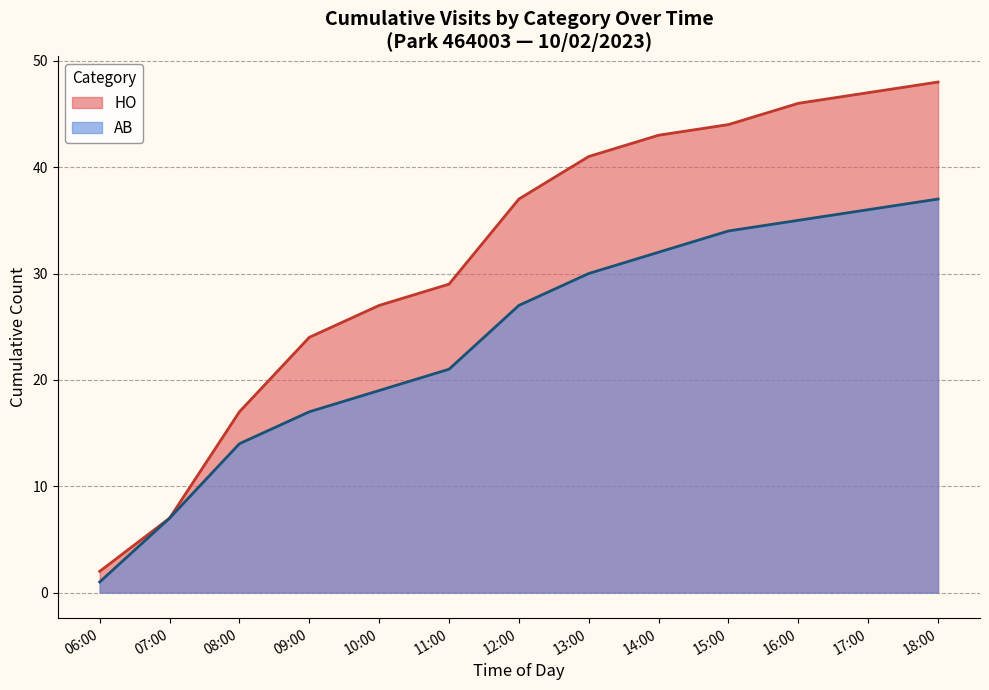

List the labels in order of value, largest first.

18:00, 17:00, 16:00, 15:00, 14:00, 13:00, 12:00, 11:00, 10:00, 09:00, 08:00, 07:00, 06:00